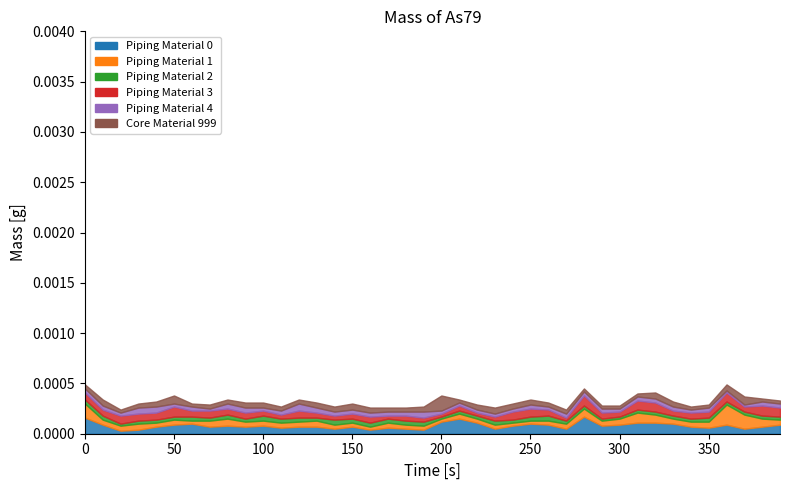

Reading left to right, list all the values displayed in this chart.

col_1: 1.6	0.9	0.3	0.4	0.7	0.9	1.0	0.7	0.8	0.7	0.8	0.6	0.7	0.7	0.5	0.7	0.4	0.6	0.5	0.4	1.2	1.5	1.1	0.5	0.8	1.0	0.9	0.5	1.7	0.8	0.9	1.1	1.1	1.0	0.7	0.6	0.9	0.5	0.7	0.9
col_2: 1.4	0.5	0.5	0.6	0.4	0.5	0.3	0.6	0.7	0.5	0.5	0.5	0.5	0.6	0.4	0.4	0.3	0.5	0.4	0.4	0.3	0.5	0.4	0.4	0.3	0.3	0.4	0.5	0.8	0.5	0.6	1.0	0.8	0.5	0.5	0.6	2.0	1.4	0.8	0.5
col_37: 0.4	0.4	0.2	0.3	0.3	0.3	0.4	0.3	0.4	0.3	0.5	0.4	0.4	0.3	0.5	0.4	0.4	0.4	0.4	0.4	0.2	0.3	0.3	0.4	0.3	0.4	0.5	0.3	0.3	0.2	0.2	0.3	0.3	0.3	0.3	0.4	0.3	0.3	0.3	0.3
col_5: 0.7	0.6	0.8	0.7	0.7	1.0	0.6	0.7	0.6	0.6	0.5	0.4	0.7	0.5	0.4	0.5	0.6	0.3	0.5	0.4	0.3	0.5	0.3	0.4	0.8	0.8	0.6	0.3	1.0	0.6	0.5	0.9	0.9	0.5	0.6	0.6	0.9	0.5	1.0	0.9
col_46: 0.4	0.4	0.3	0.6	0.6	0.3	0.4	0.2	0.5	0.5	0.3	0.4	0.7	0.5	0.4	0.4	0.4	0.4	0.4	0.6	0.3	0.3	0.3	0.3	0.3	0.4	0.3	0.4	0.4	0.4	0.3	0.4	0.4	0.4	0.3	0.4	0.2	0.2	0.4	0.4
col_3: 0.4	0.6	0.3	0.4	0.5	0.8	0.3	0.4	0.4	0.5	0.5	0.4	0.4	0.5	0.5	0.6	0.5	0.4	0.4	0.5	1.5	0.3	0.5	0.6	0.5	0.5	0.4	0.4	0.3	0.3	0.3	0.3	0.6	0.5	0.3	0.3	0.6	0.8	0.3	0.3